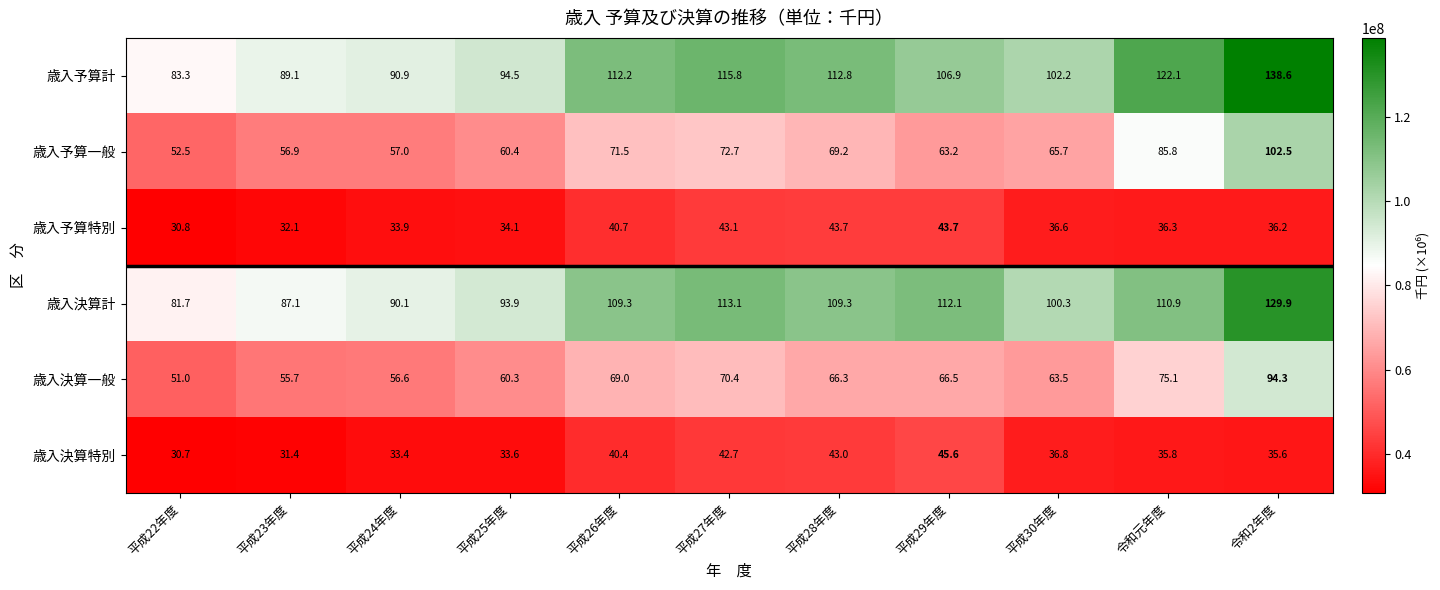

What is the approximate value of 歳入予算特別 at 平成26年度?

40.7